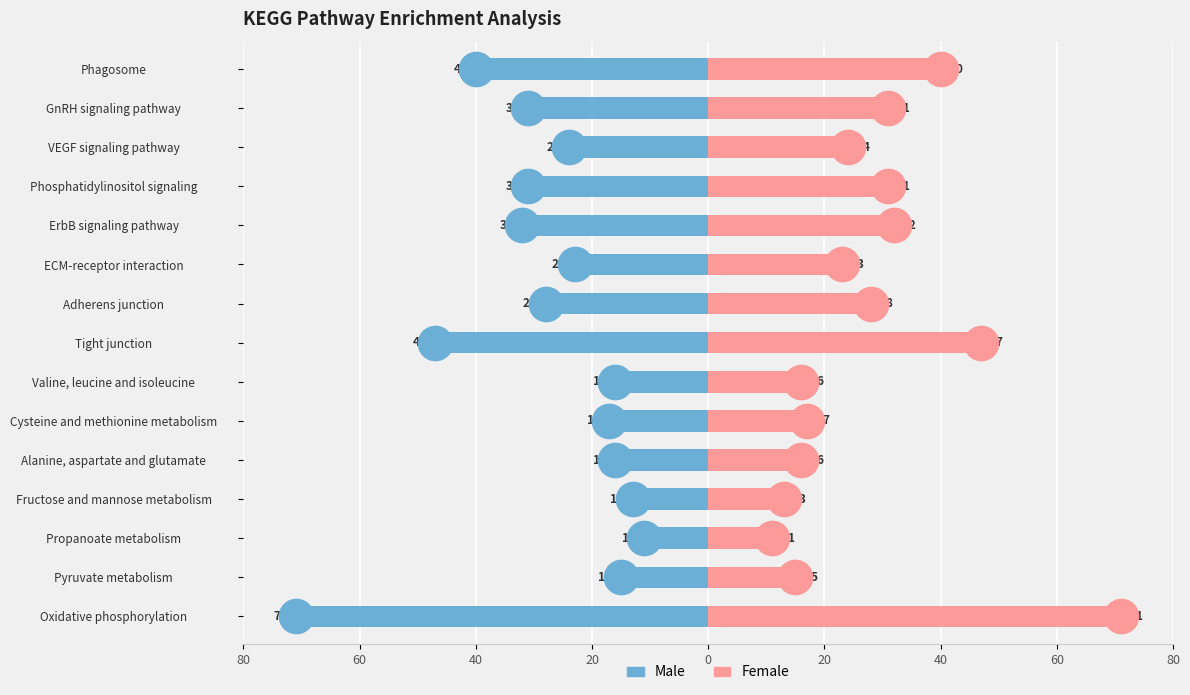

Is the value of Count (right) at GnRH signaling pathway greater than the value of Count (left) at VEGF signaling pathway?

Yes